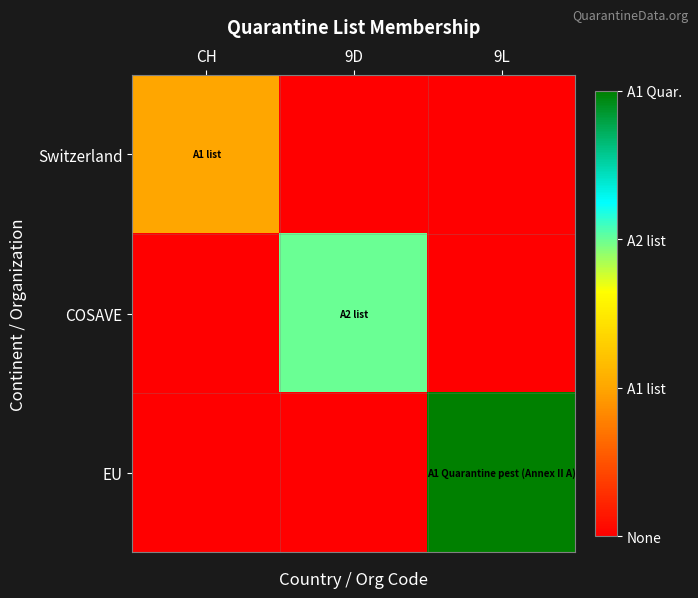

Reading left to right, list all the values displayed in this chart.

Switzerland: CH=1	9D=0	9L=0
COSAVE: CH=0	9D=2	9L=0
EU: CH=0	9D=0	9L=3